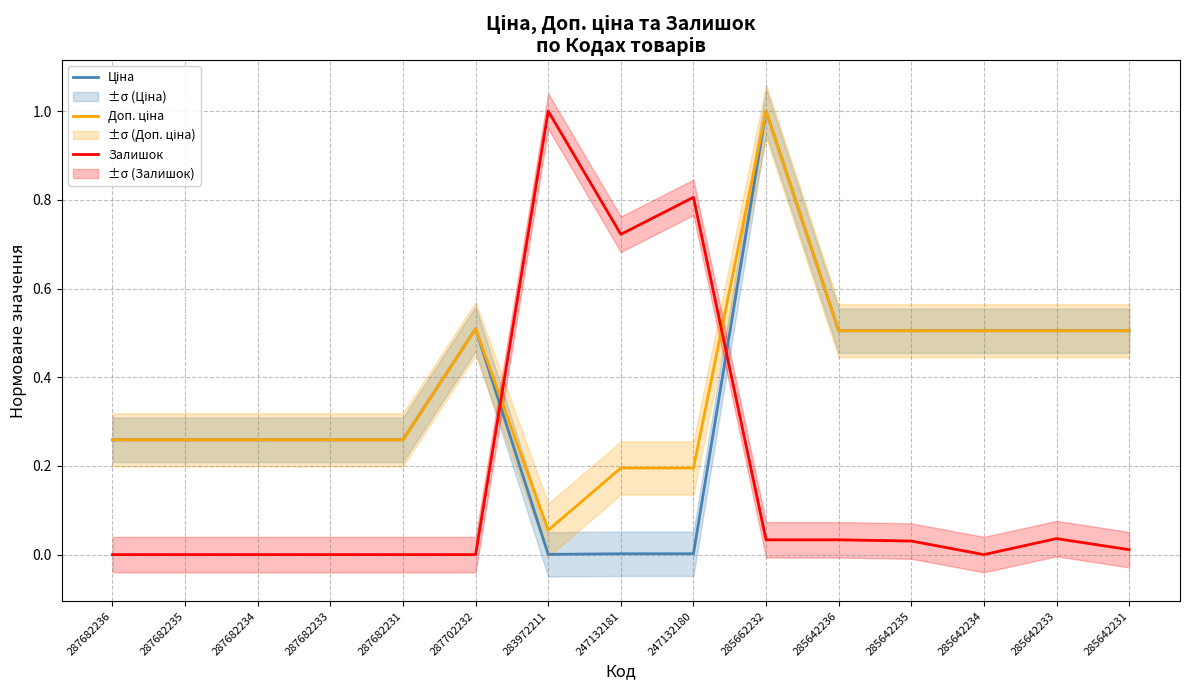

What is the difference between the maximum and second lowest values in the Ціна series?

1.0